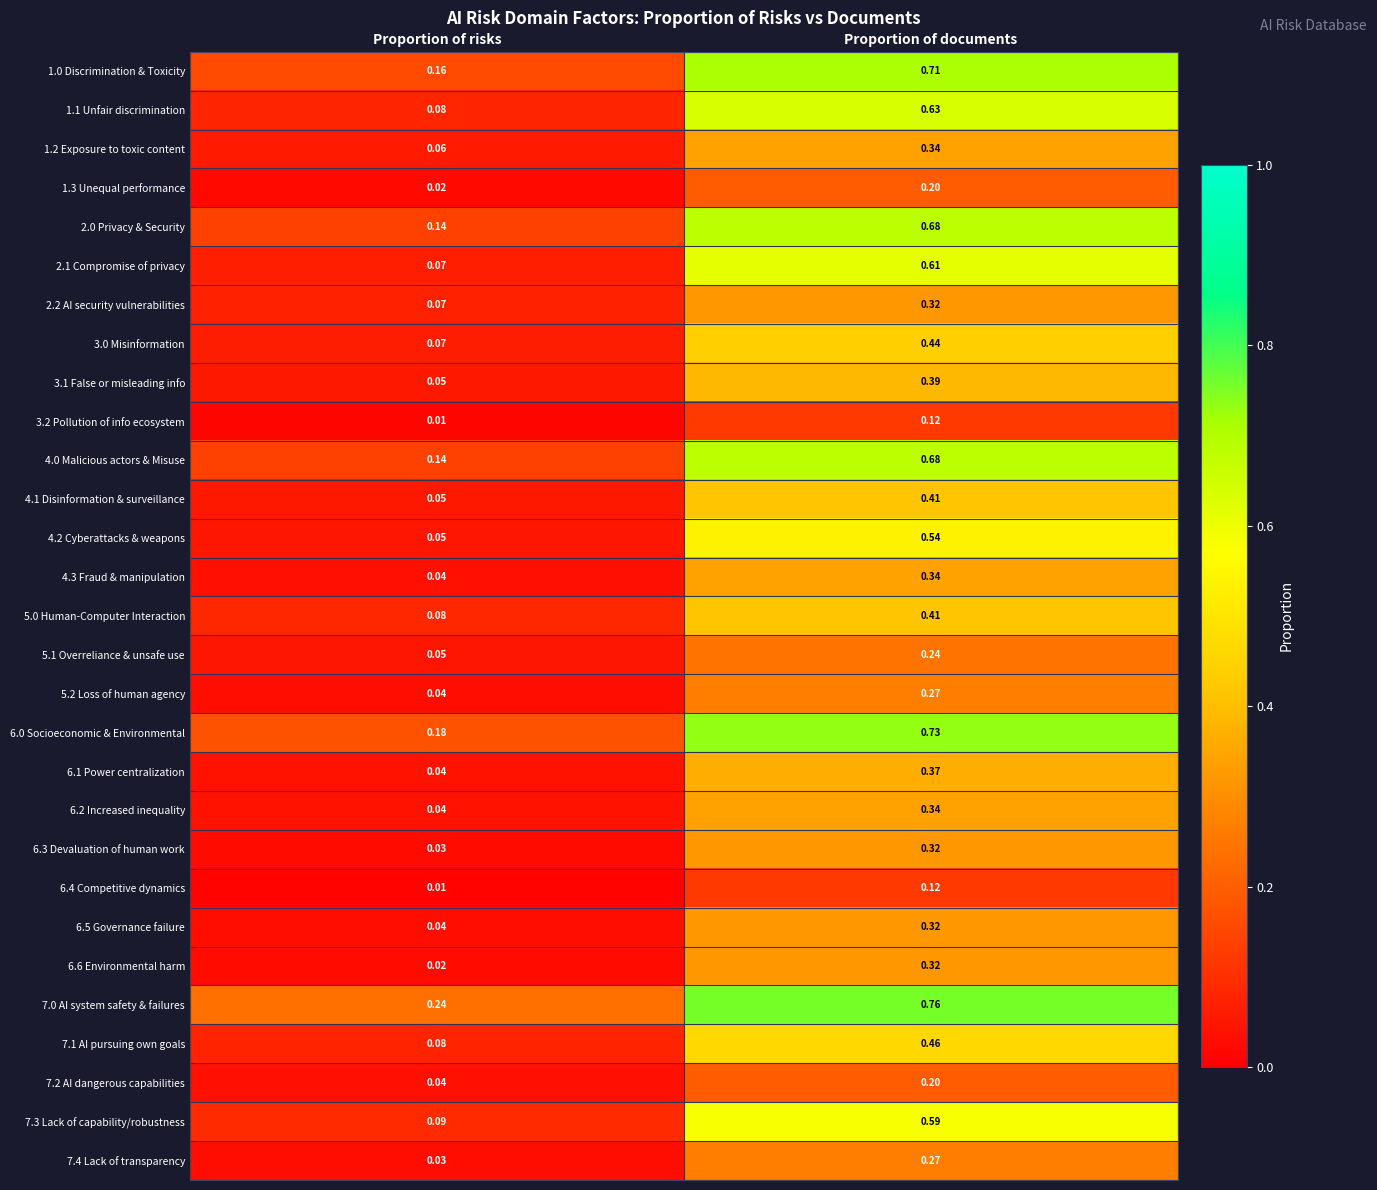

Which category has the highest value in the 4.1 Disinformation & surveillance series?

Proportion of documents